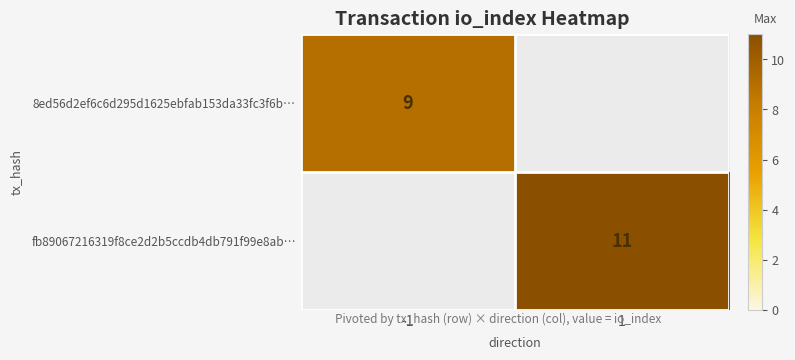

True or false: 8ed56d2ef6c6d295d1625ebfab153da33fc3f6b… has a value of 4 at -1.

False